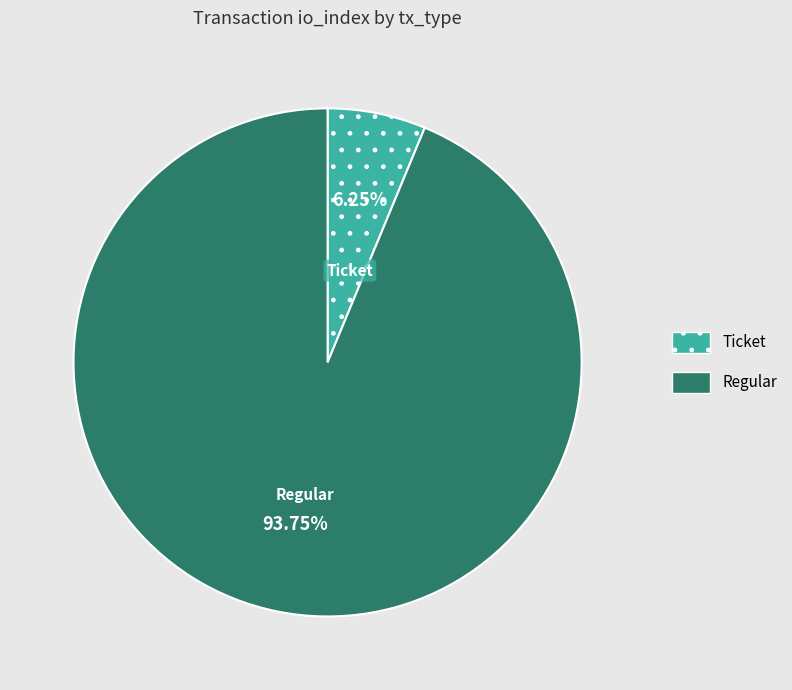

Is there any slice that represents more than half of the pie?

Yes